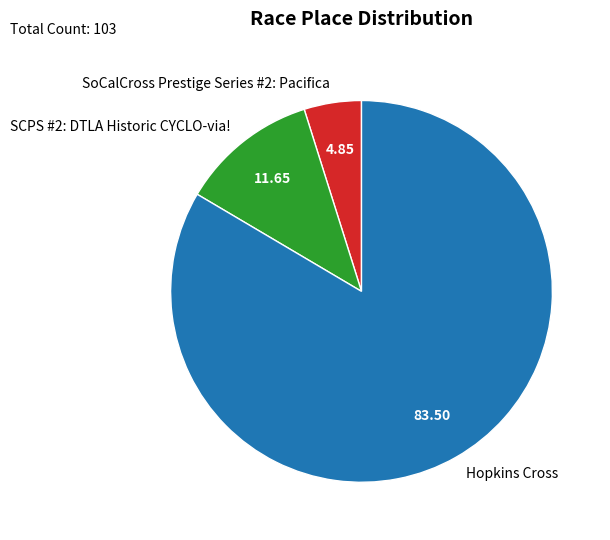

Which has a higher value, Hopkins Cross or SCPS #2: DTLA Historic CYCLO-via!?

Hopkins Cross